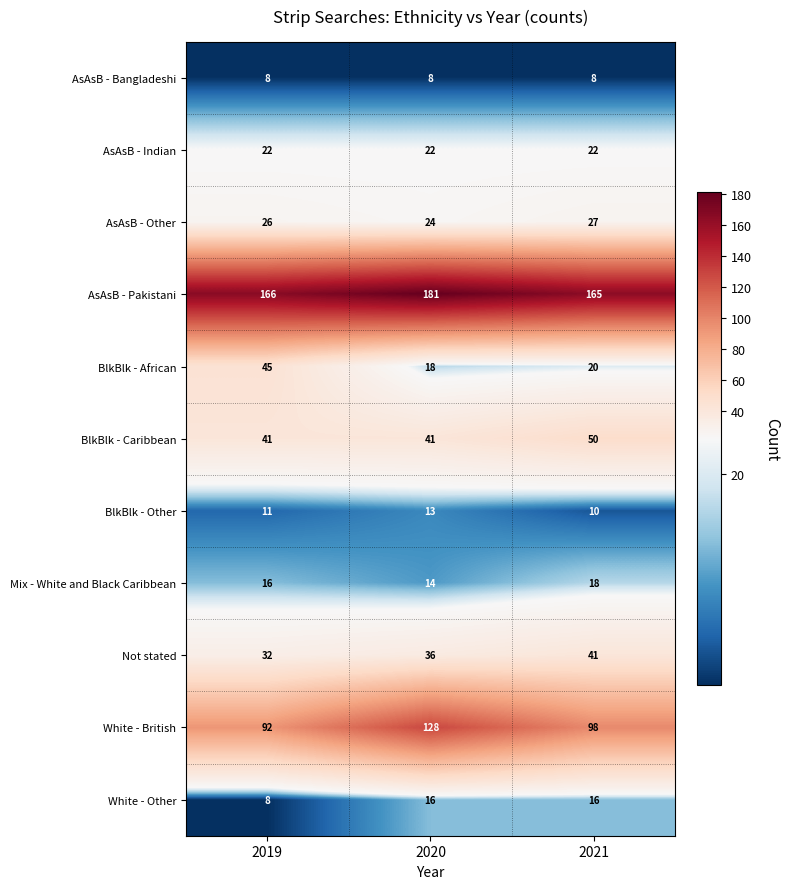

Which series has the largest total across all categories?

AsAsB - Pakistani